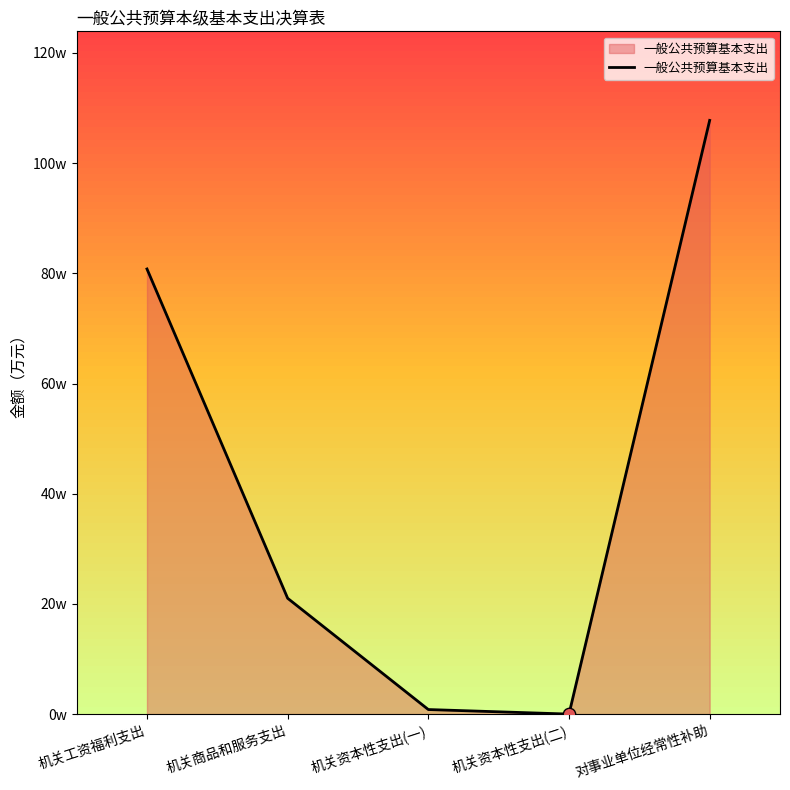

Between 机关工资福利支出 and 机关商品和服务支出, which is larger?

机关工资福利支出